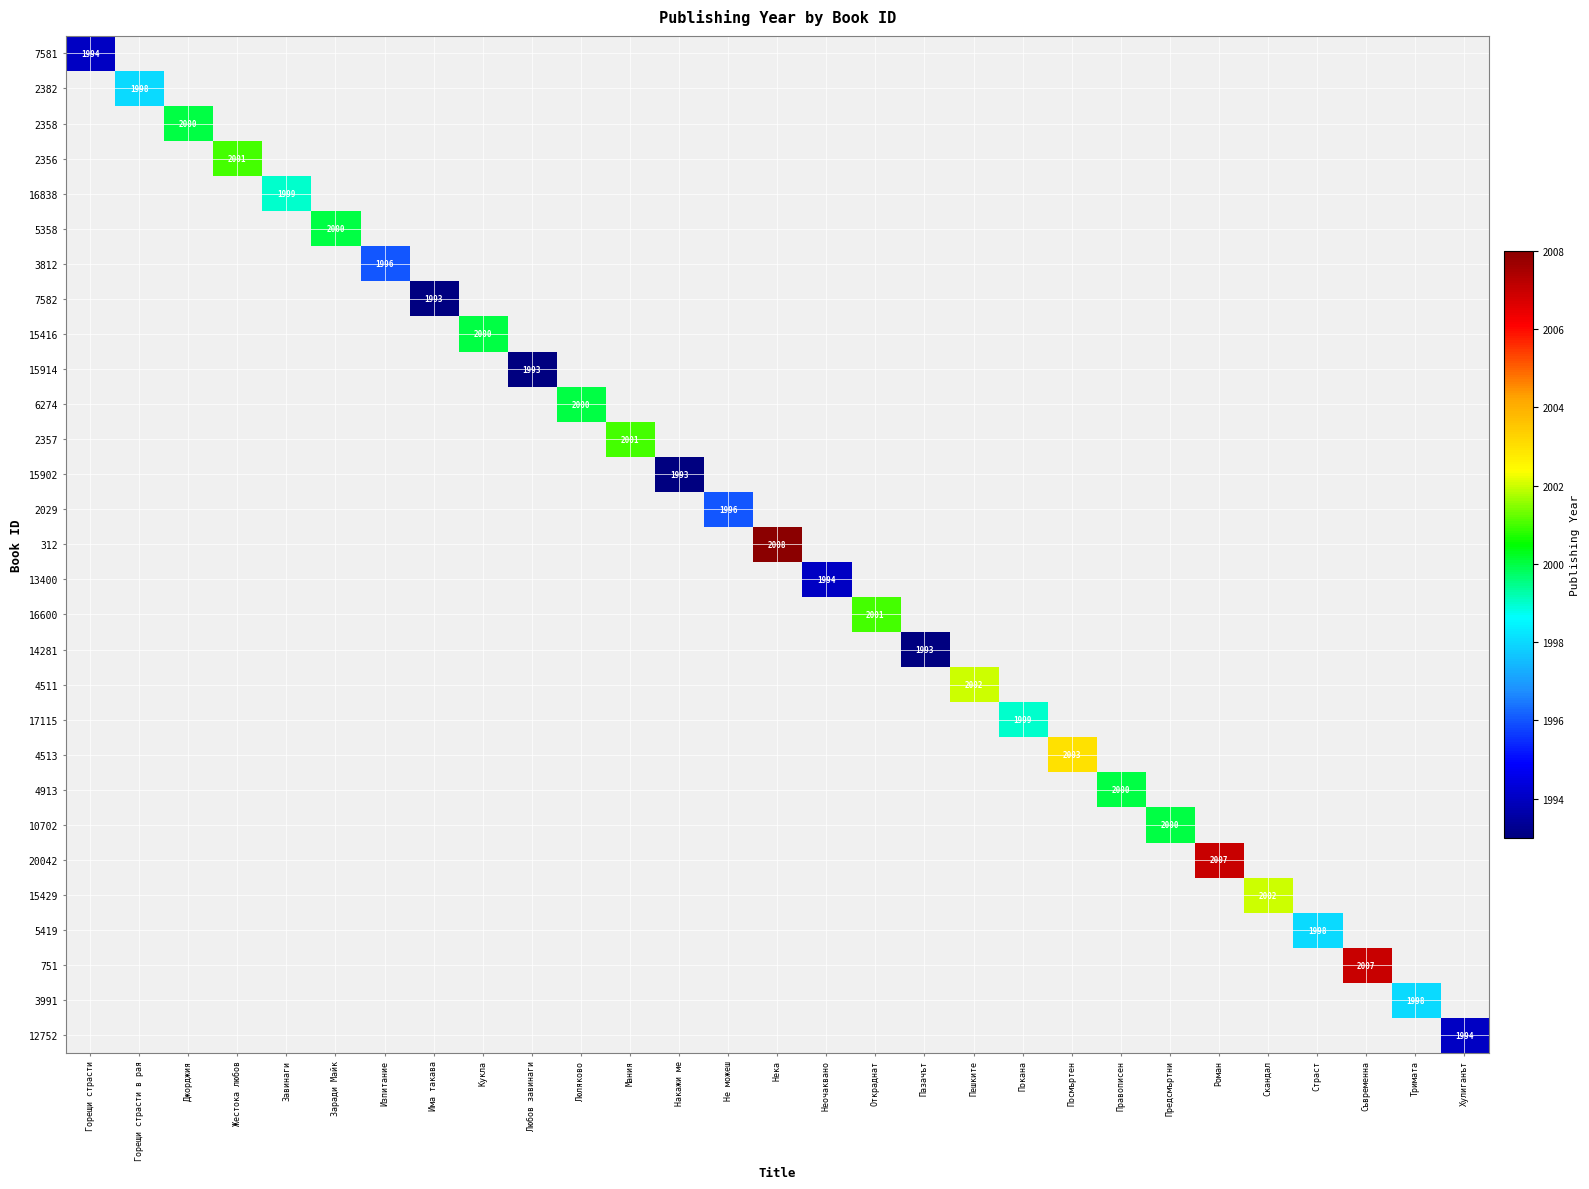

At how many categories does at least one series exceed 2006?

3